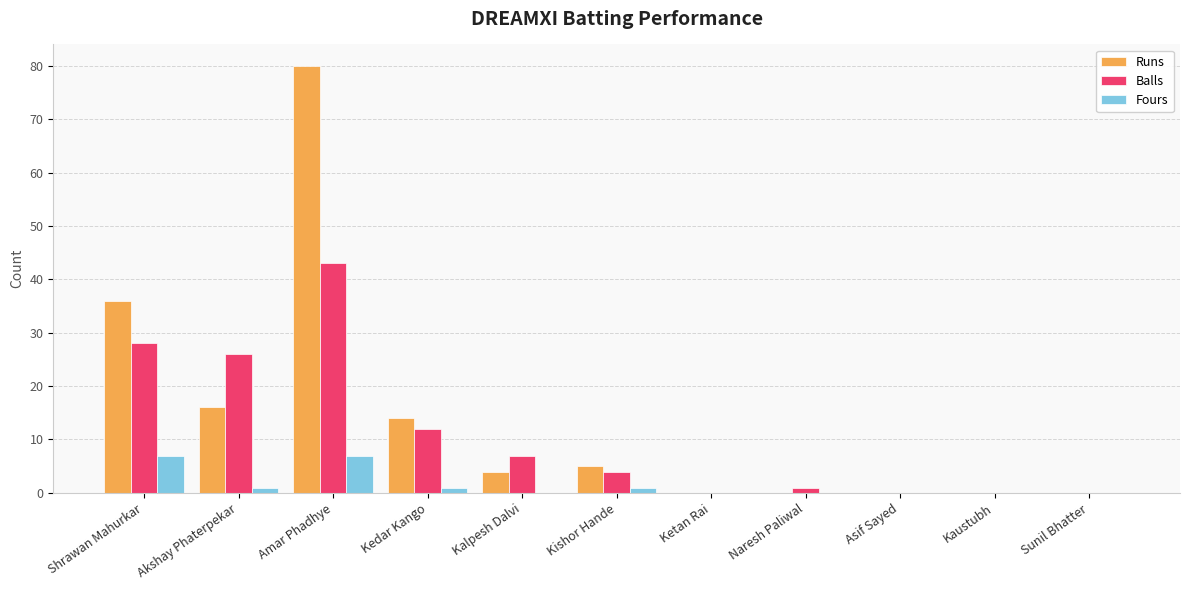

At which label does Runs first exceed 4?

Shrawan Mahurkar